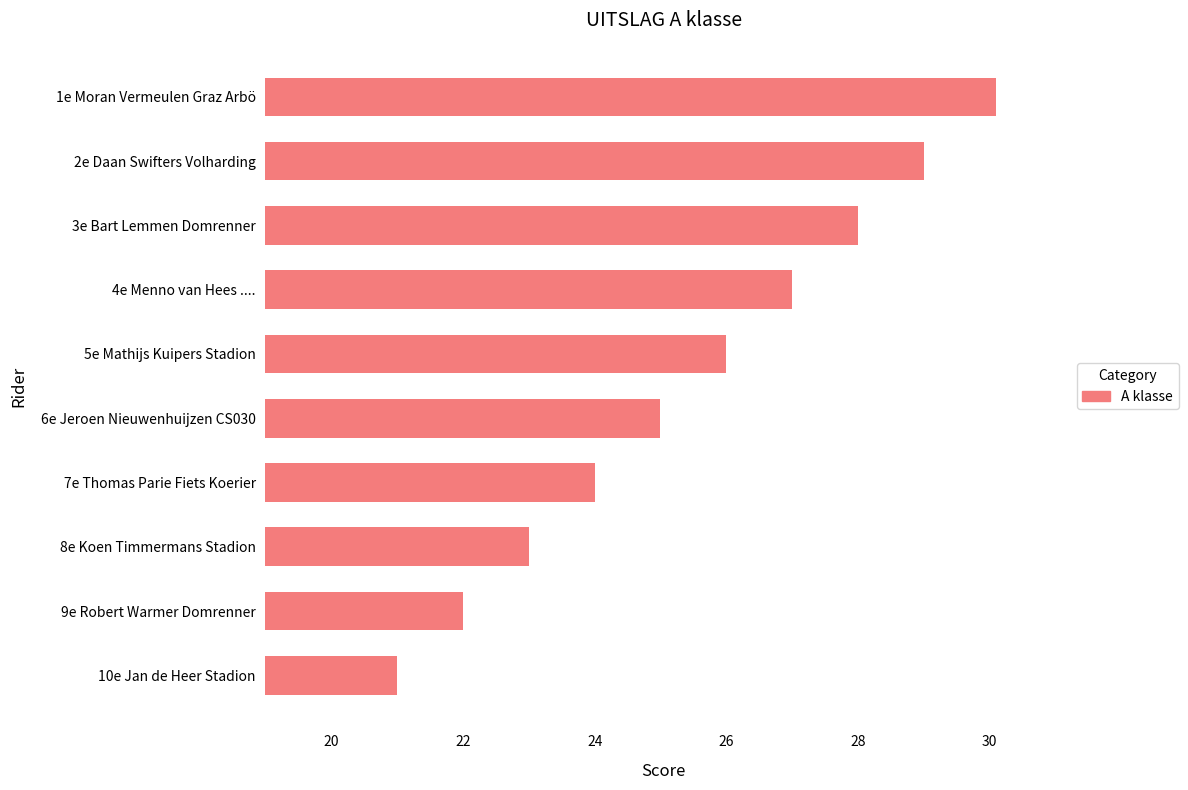

Does the chart contain stacked bars?

No